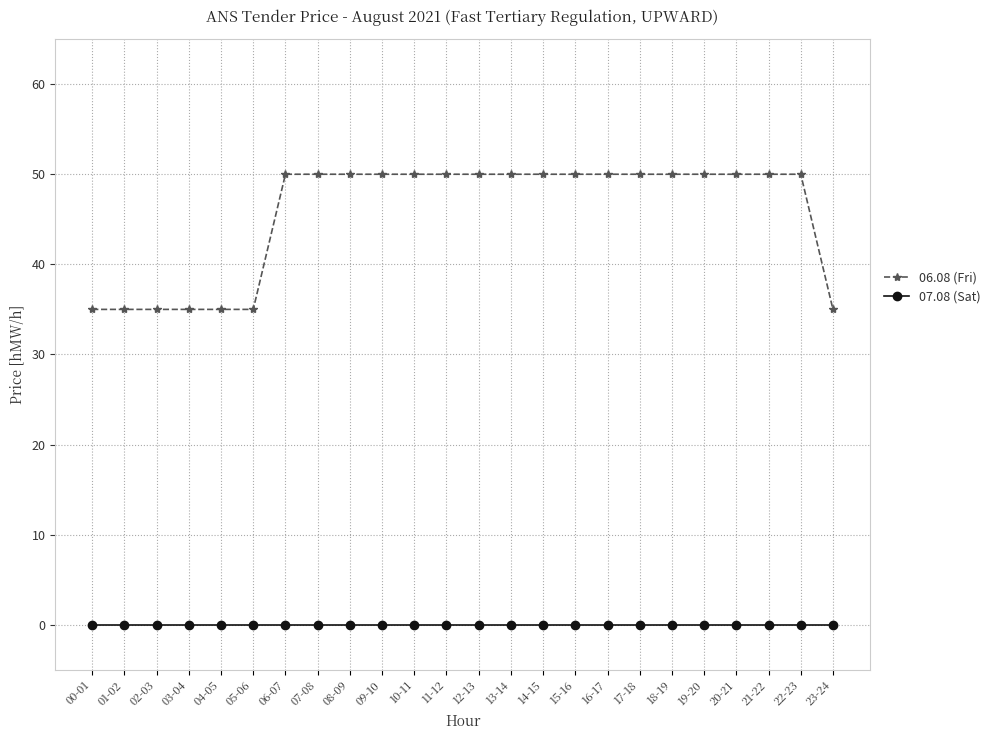

Is this an area chart (filled region under the line)?

No